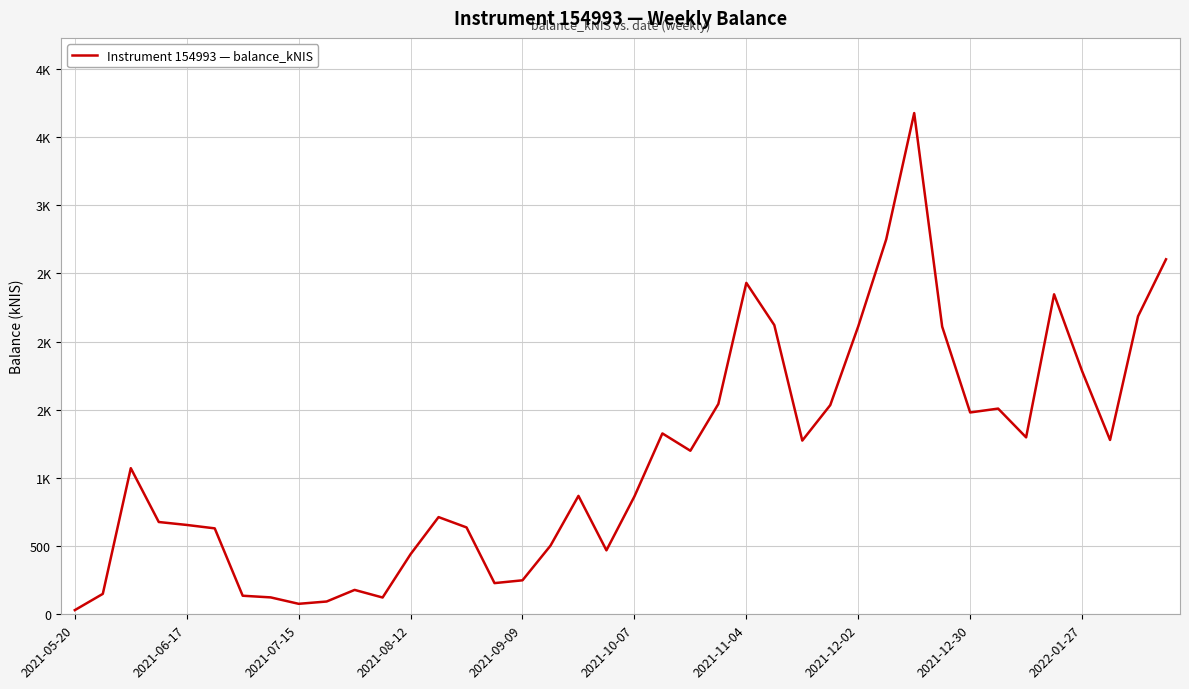

Does the chart display data point markers on the line(s)?

No